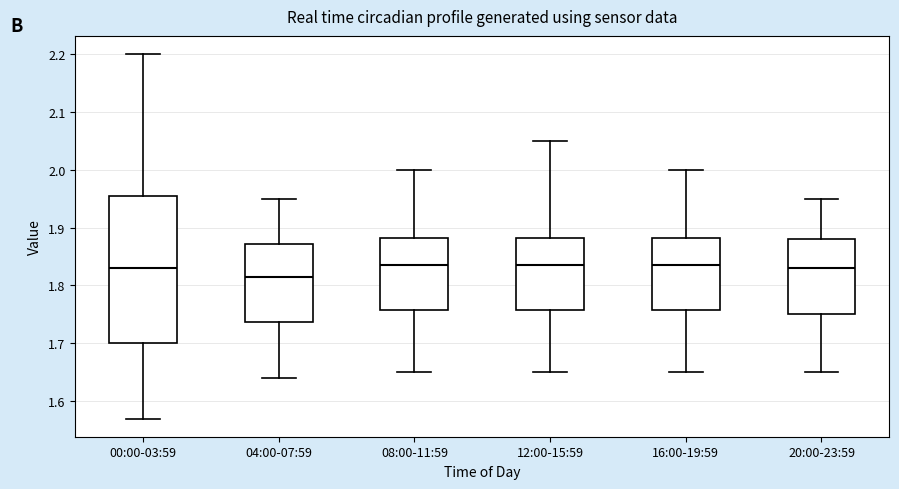

Which box's median line is the lowest?

04:00-07:59